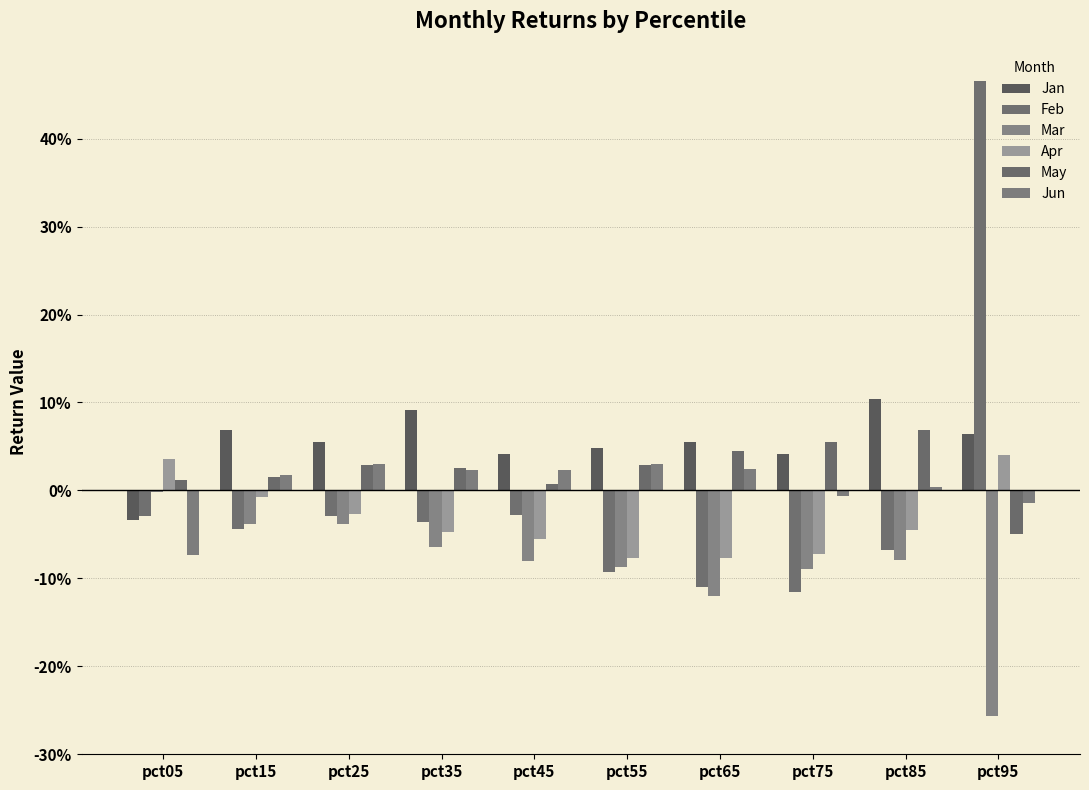

Are the bars horizontal?

No